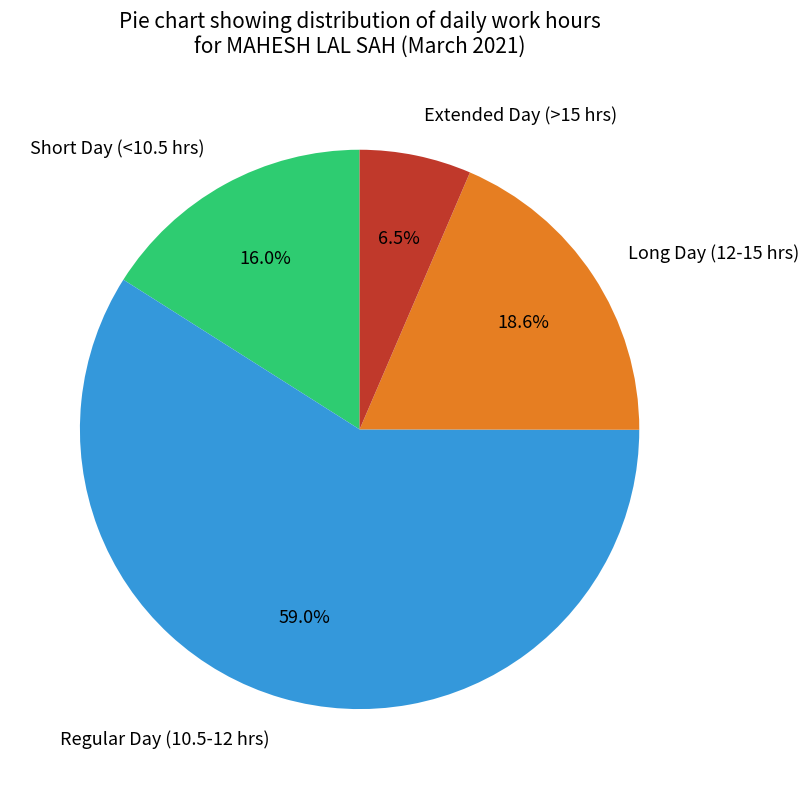

Between Regular Day (10.5-12 hrs) and Extended Day (>15 hrs), which is larger?

Regular Day (10.5-12 hrs)